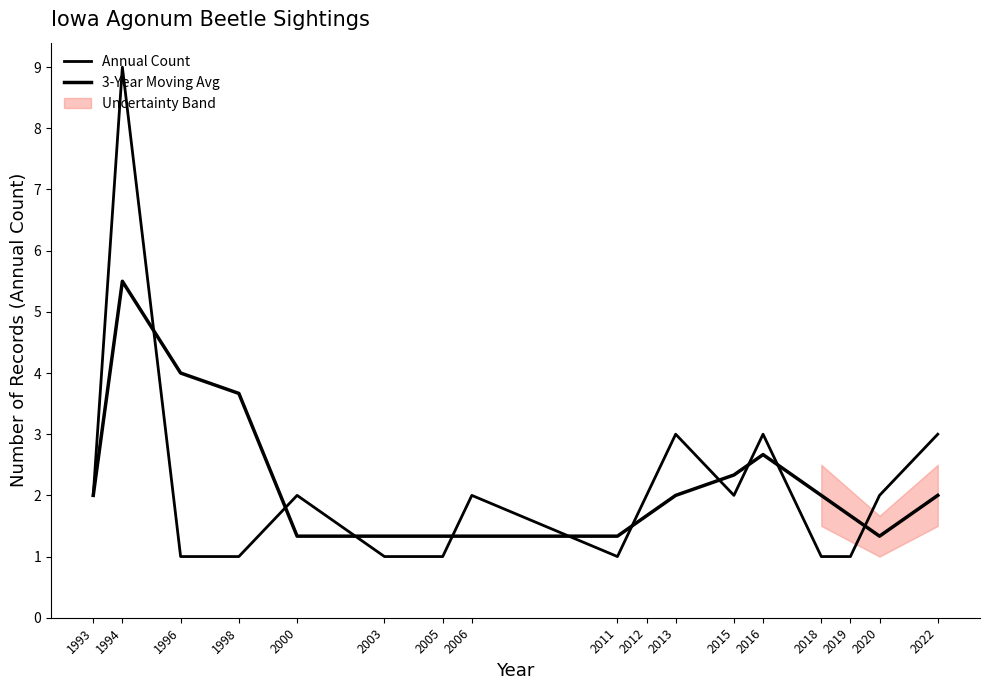

At which label does 3-Year Moving Avg reach its peak?

1994